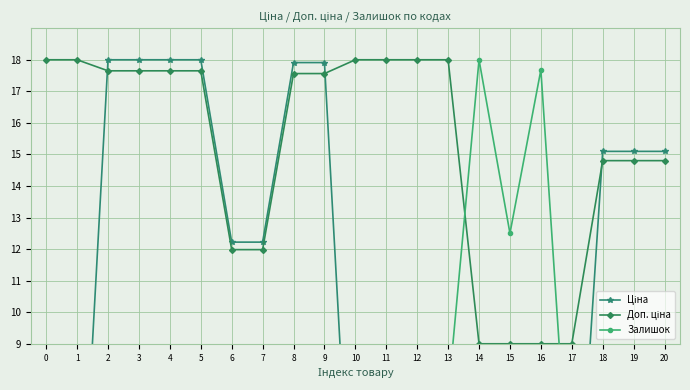

Which series has the largest total across all categories?

Доп. ціна